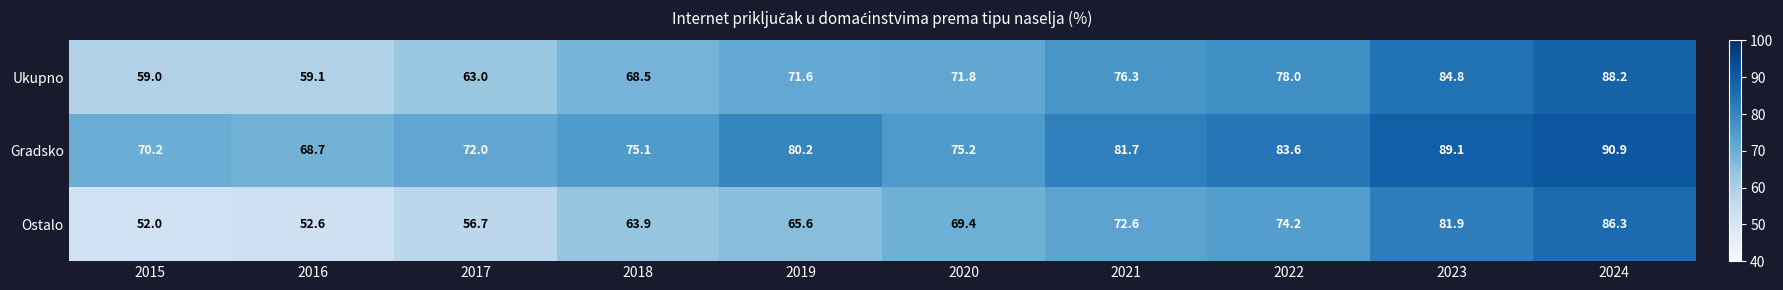

The value of Ukupno at 2024 is 23.2. True or false?

False